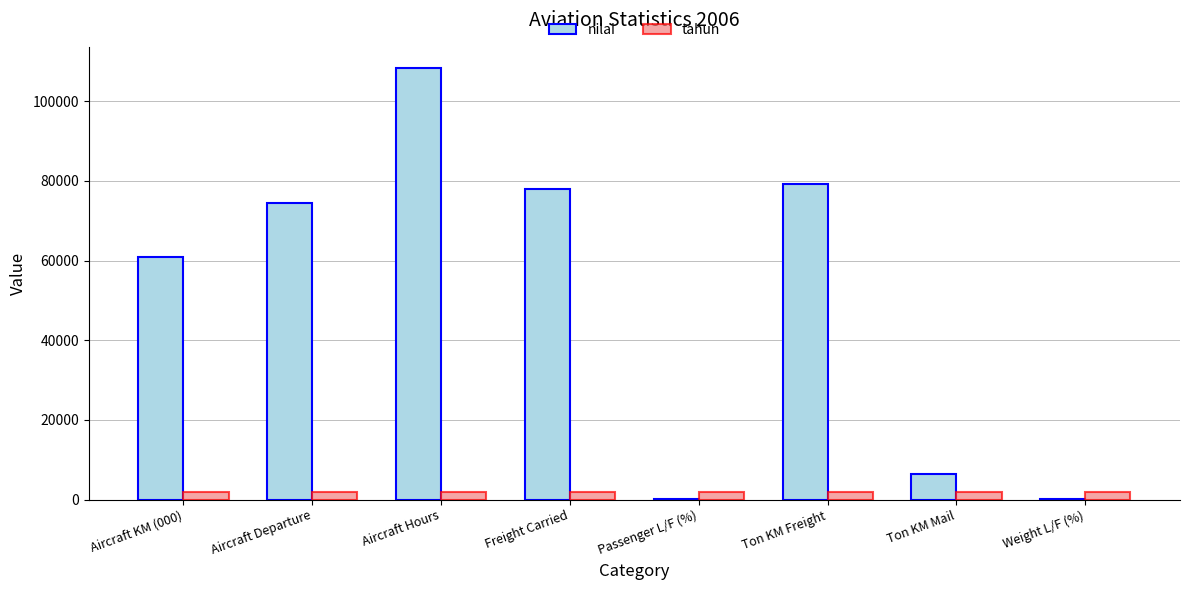

Which series has the largest range (max minus min)?

nilai